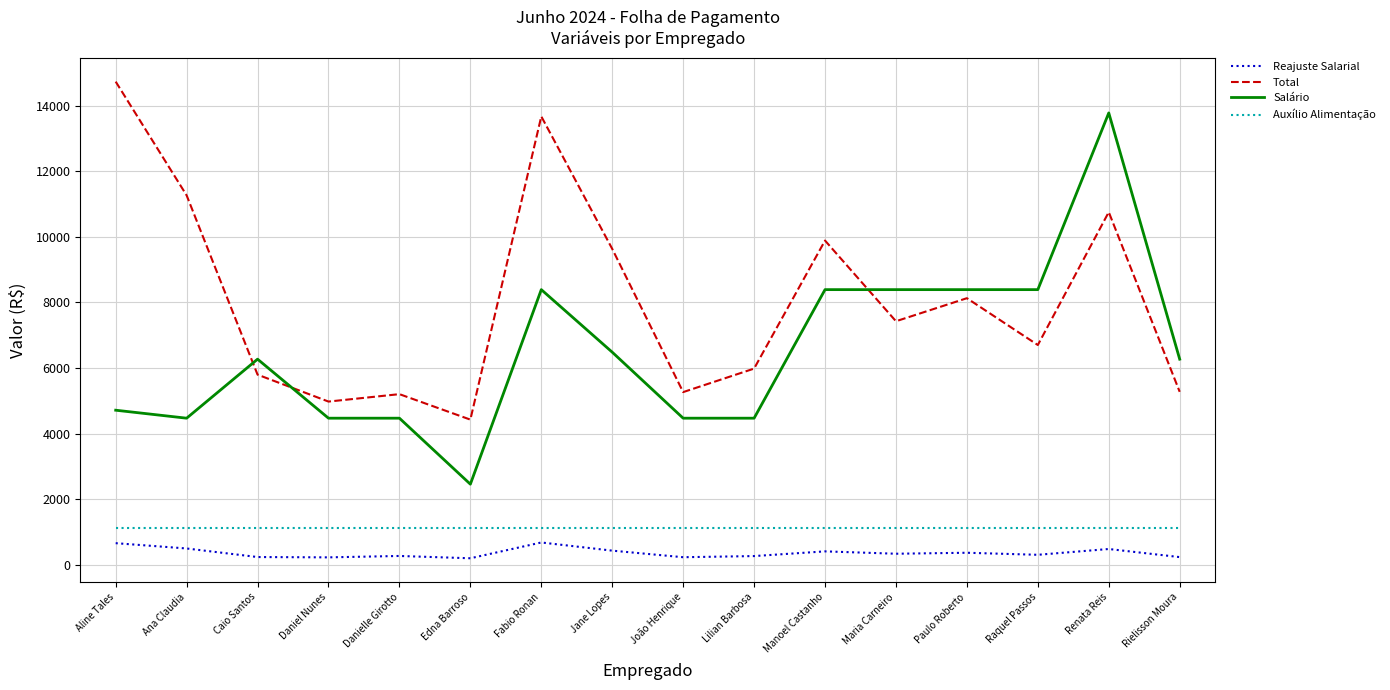

Between Caio Santos and Fabio Ronan, which series saw the biggest shift?

Total